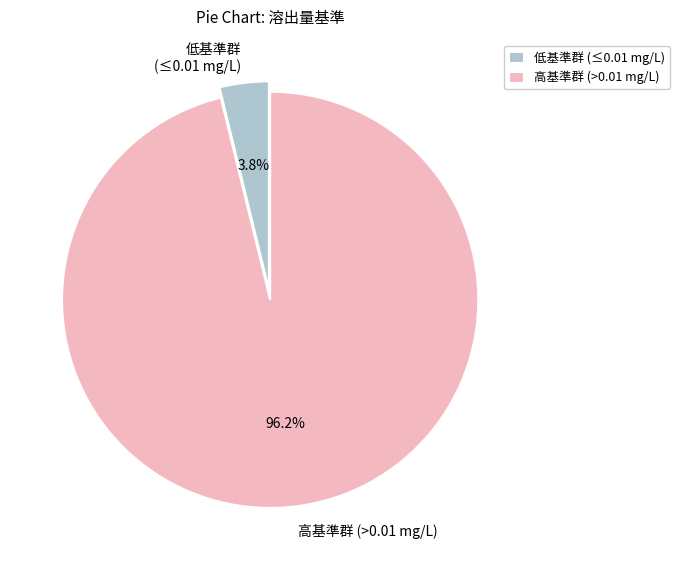

Rank the categories by value from highest to lowest.

高基準群 (>0.01 mg/L), 低基準群 (≤0.01 mg/L)